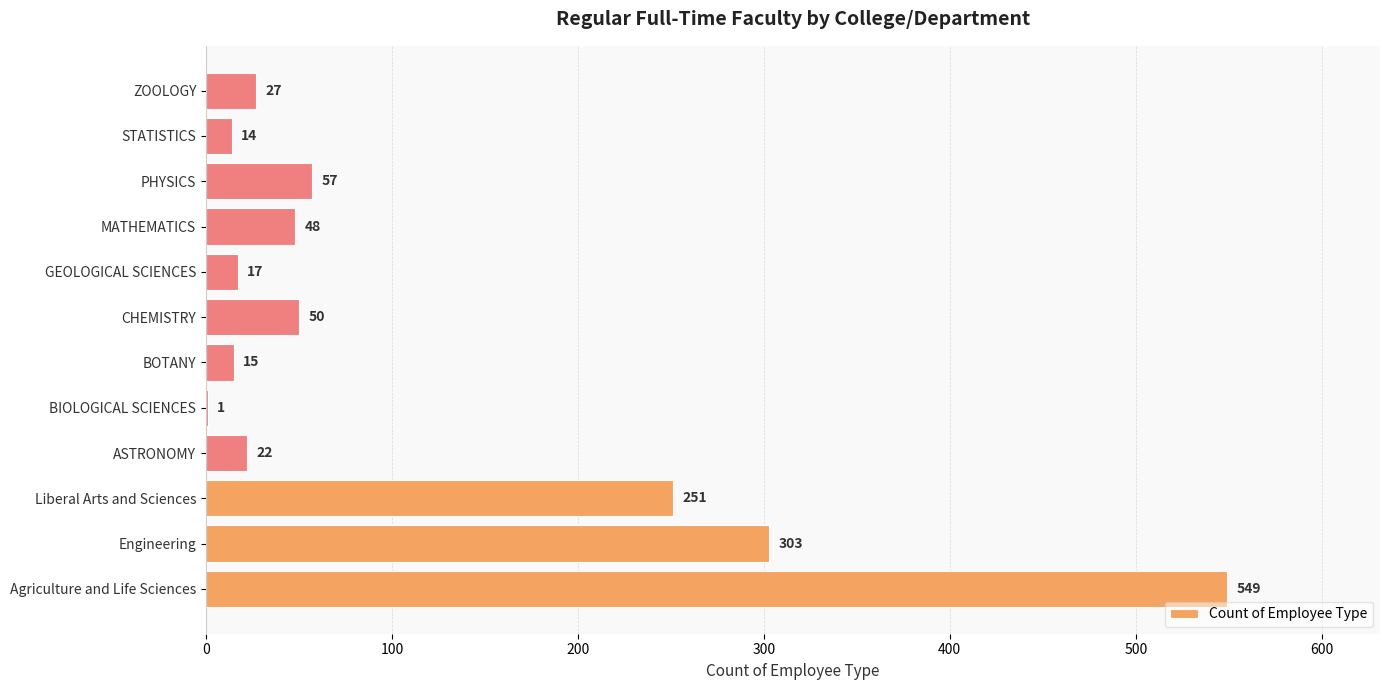

True or false: the data shows 22 at ASTRONOMY.

True